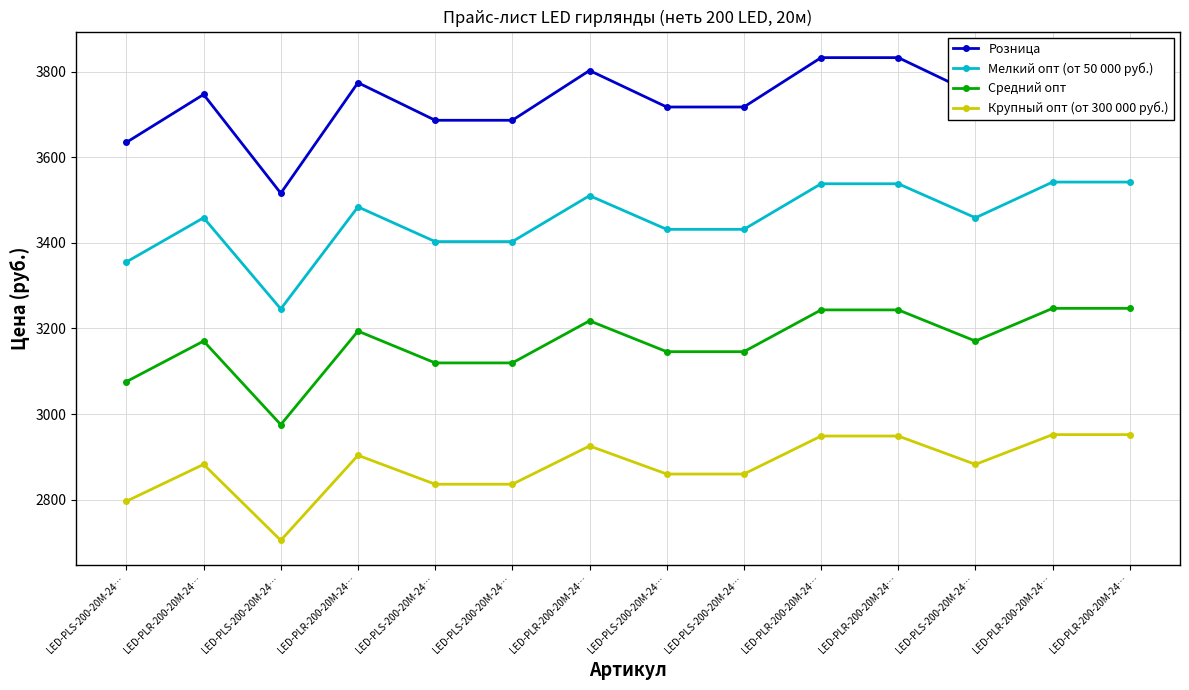

Count the number of data series in this chart.

4